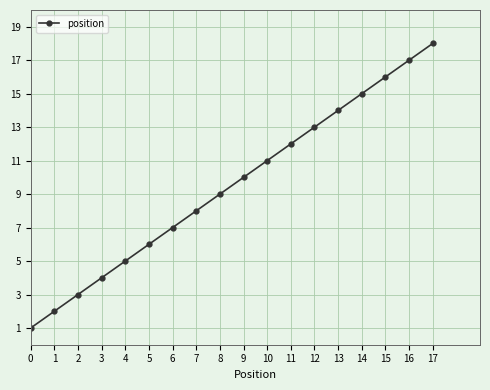

Reading left to right, list all the values displayed in this chart.

1	2	3	4	5	6	7	8	9	10	11	12	13	14	15	16	17	18